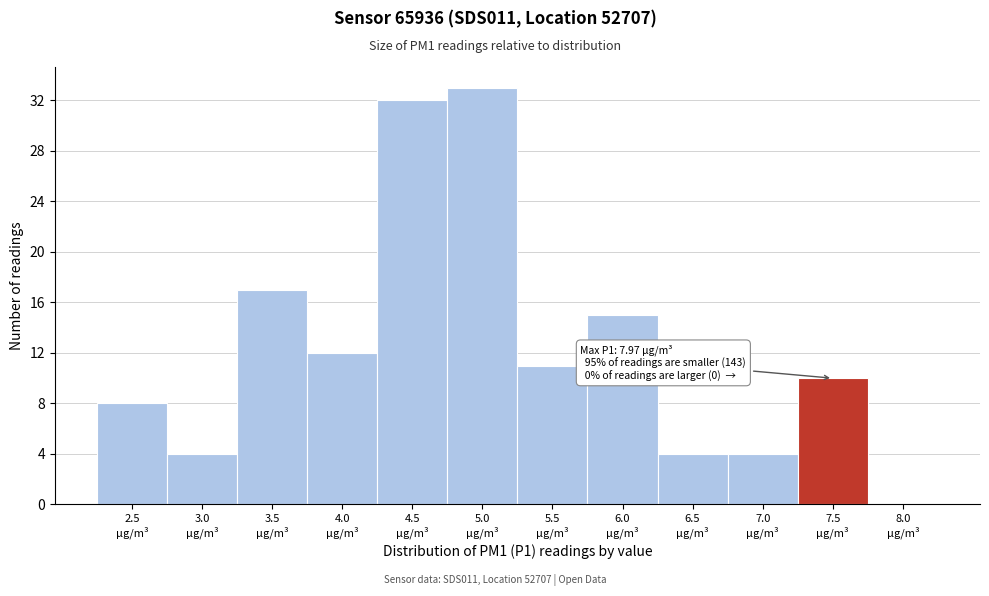

What is the sum of all values?

150